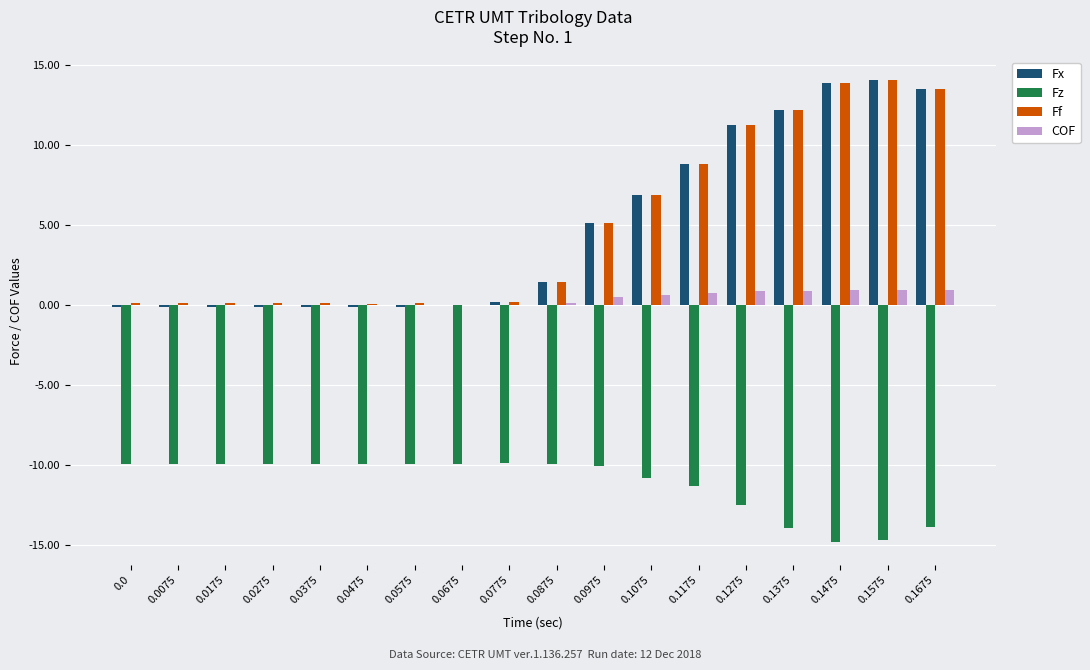

What is the maximum value for Ff?

14.1